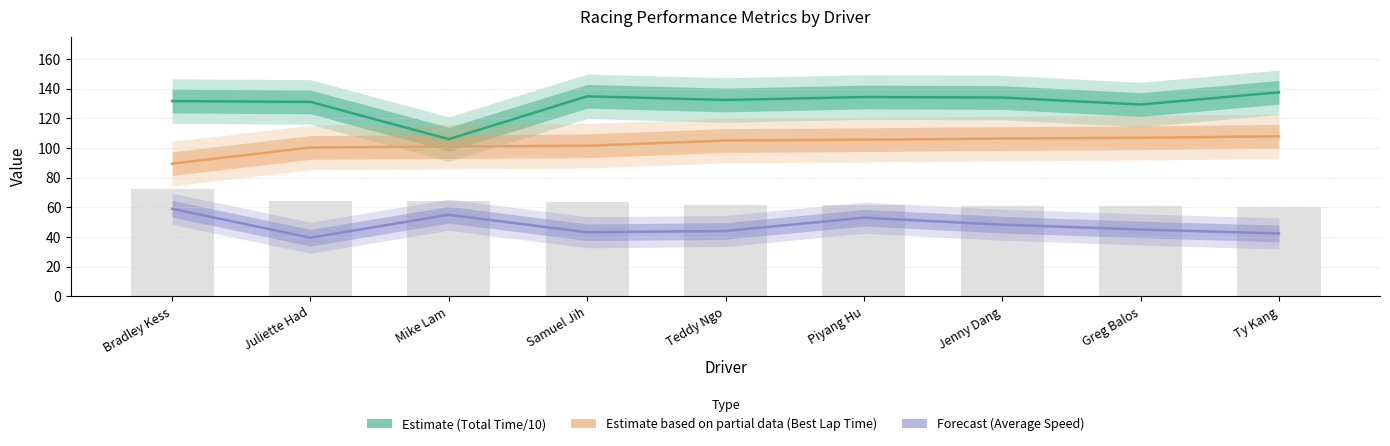

Which series has the widest spread of values?

Estimate (Total Time/10)